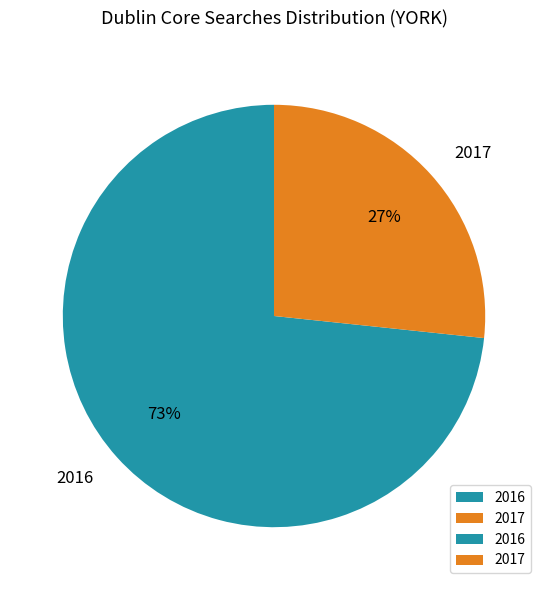

Rank the categories by value from highest to lowest.

2016, 2017